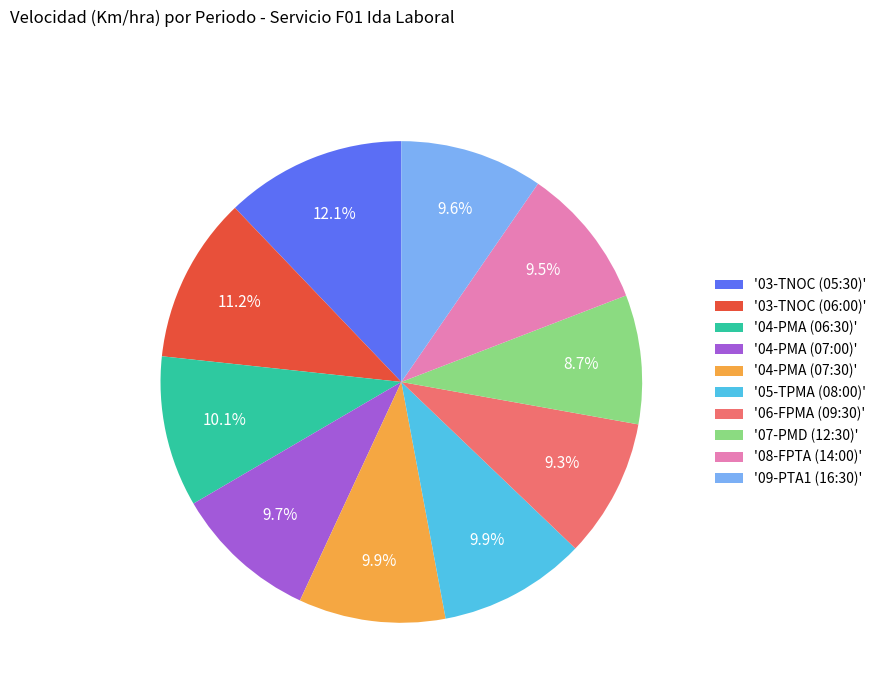

Is '09-PTA1 (16:30)' the majority of the pie?

No